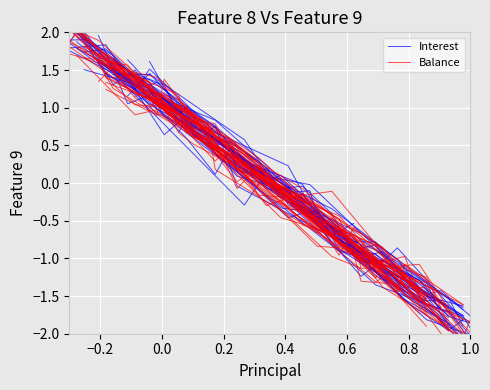

Which series changed the most between 0.0 and 0.8?

Balance